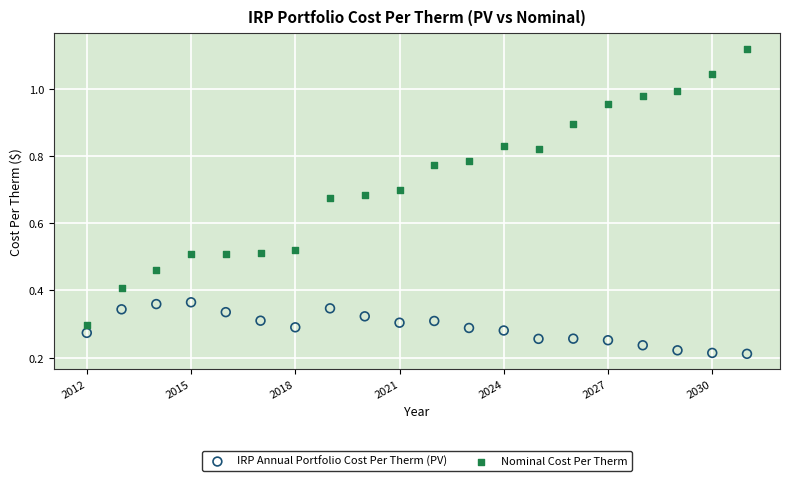

Which series reaches the maximum Y coordinate?

Nominal Cost Per Therm